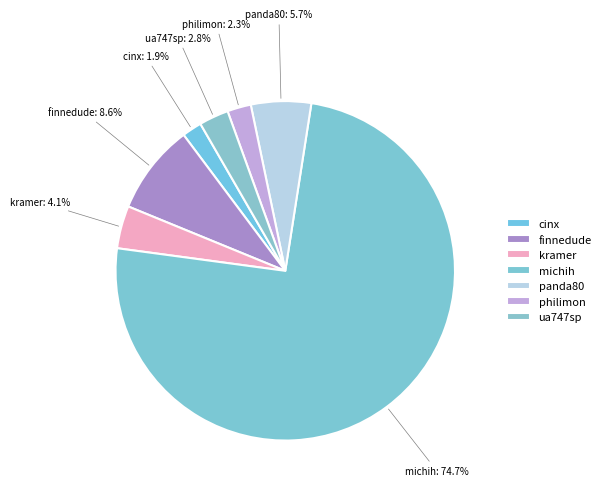

True or false: panda80 accounts for 6% of the total.

True